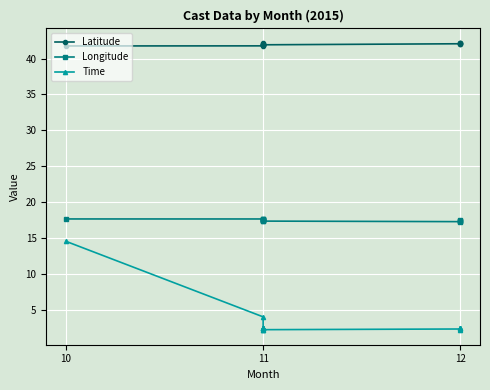

Is it true that Latitude equals 25.9 at 11?

False